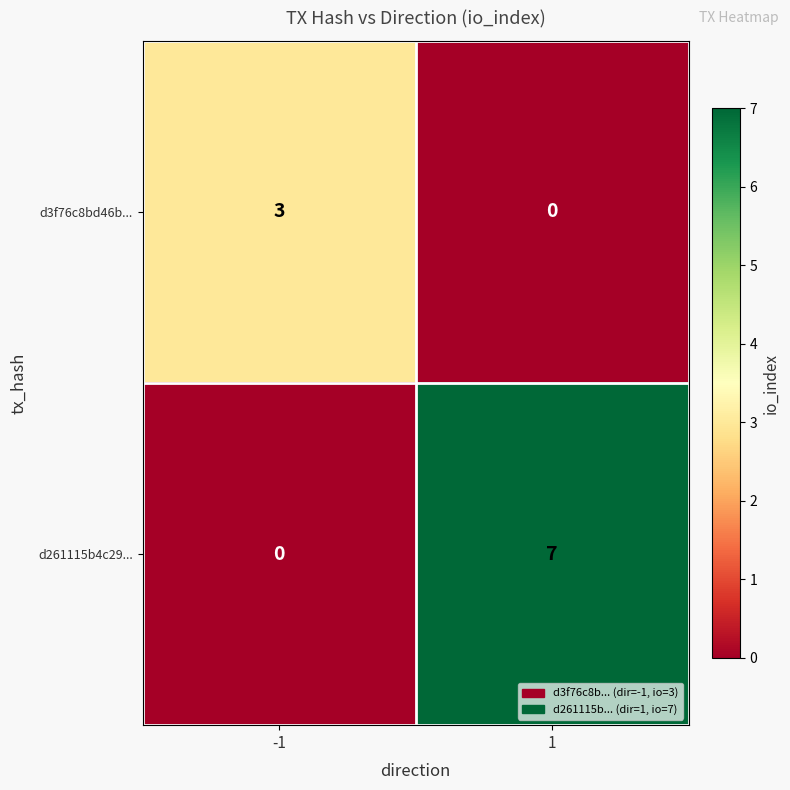

What is the sum of the d261115b4c29... values at 1 and -1?

7